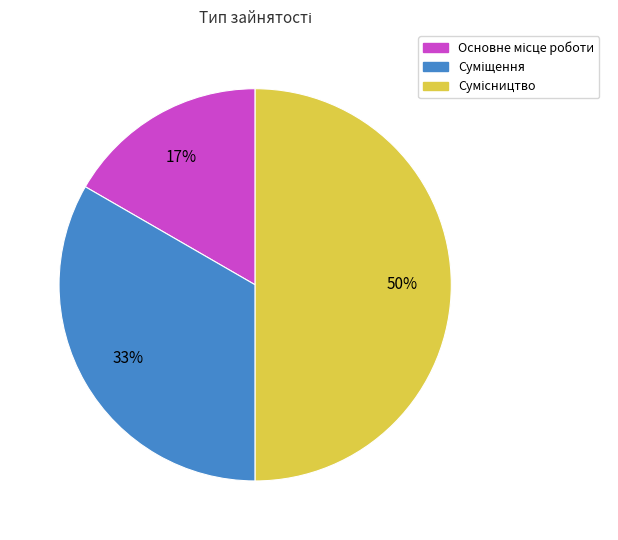

Count the number of slices in the pie.

3